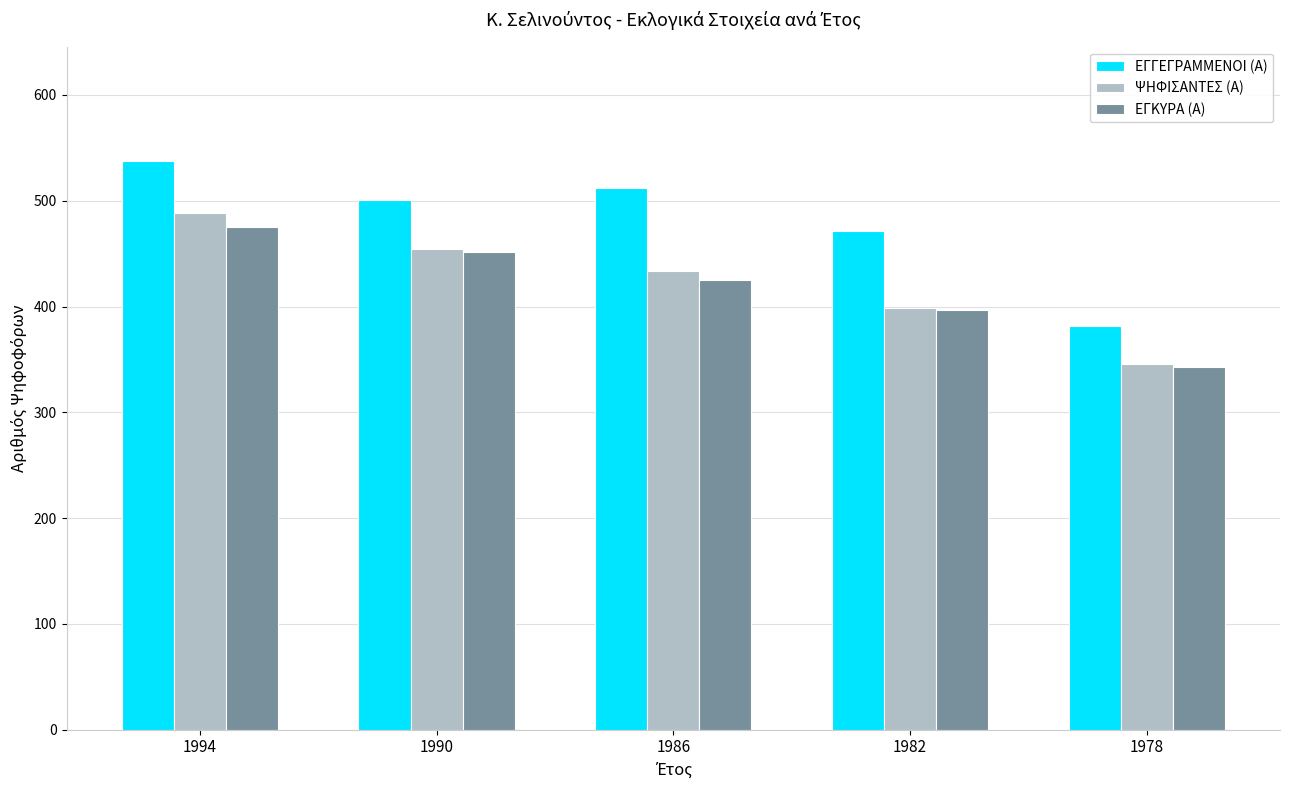

Where is ΕΓΓΕΓΡΑΜΜΕΝΟΙ (Α) nearest to the value 460?

1982